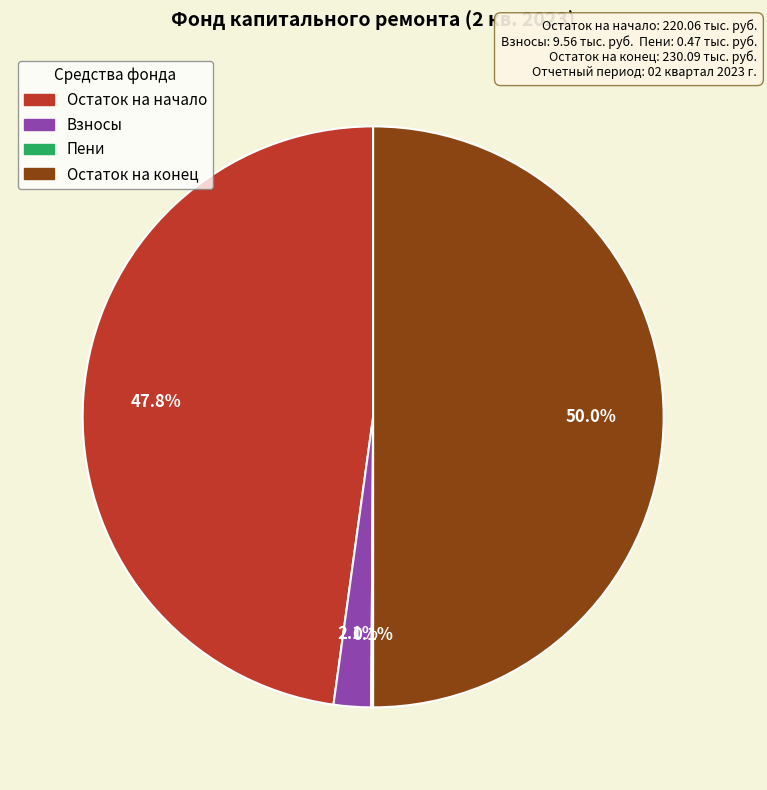

Do Остаток на начало and Остаток на конец together represent more than half of the pie?

Yes